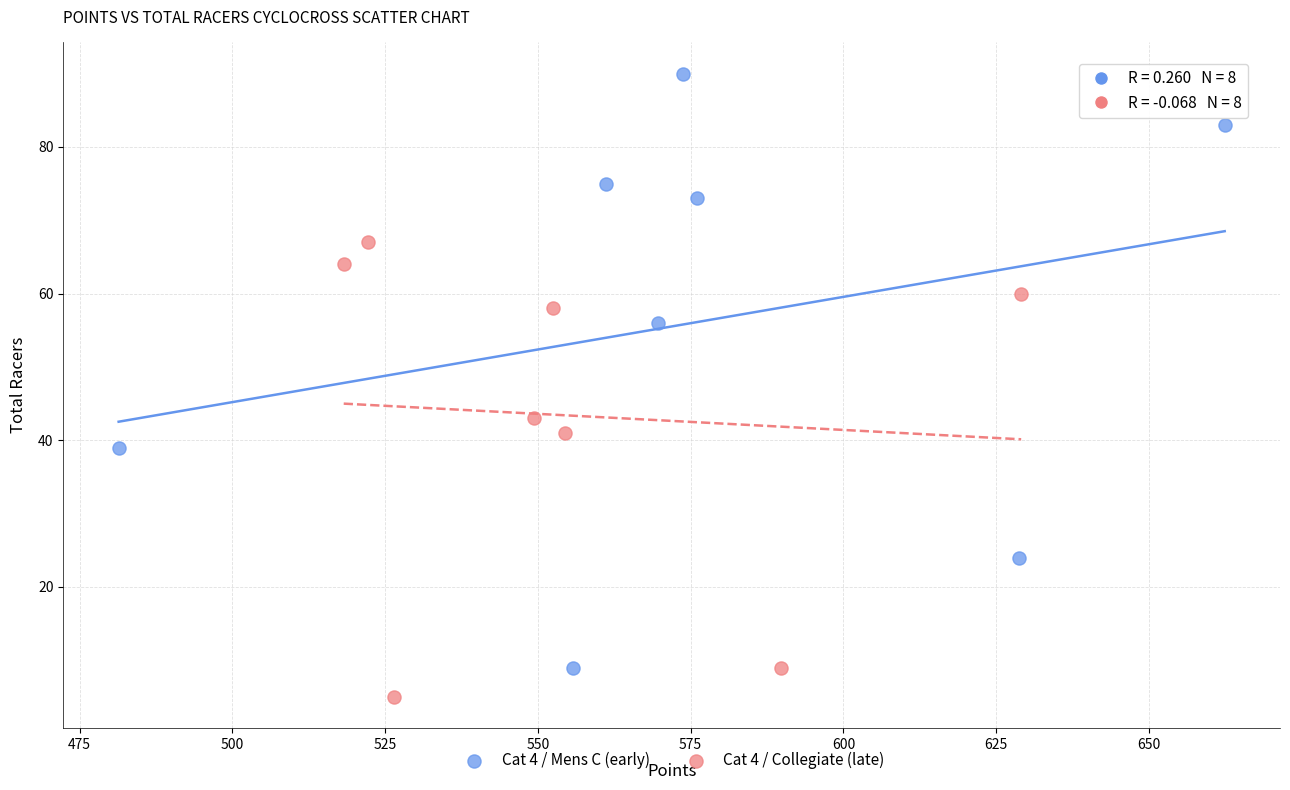

Which series reaches the minimum Y coordinate?

Cat 4 / Collegiate (late)